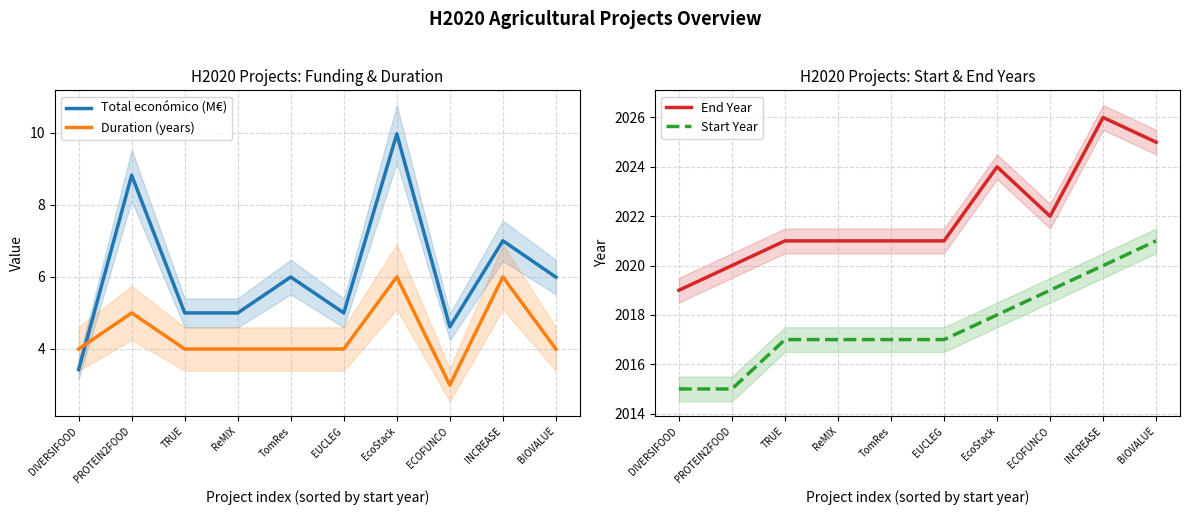

Rank the categories by Duration (years) value from lowest to highest.

ECOFUNCO, DIVERSIFOOD, TRUE, ReMIX, TomRes, EUCLEG, BIOVALUE, PROTEIN2FOOD, EcoStack, INCREASE